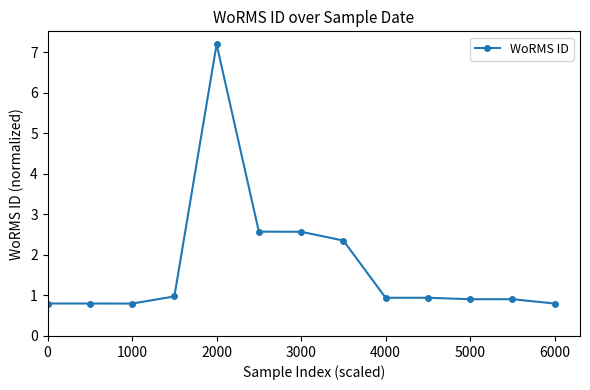

What is the maximum value shown in the chart?

7.2